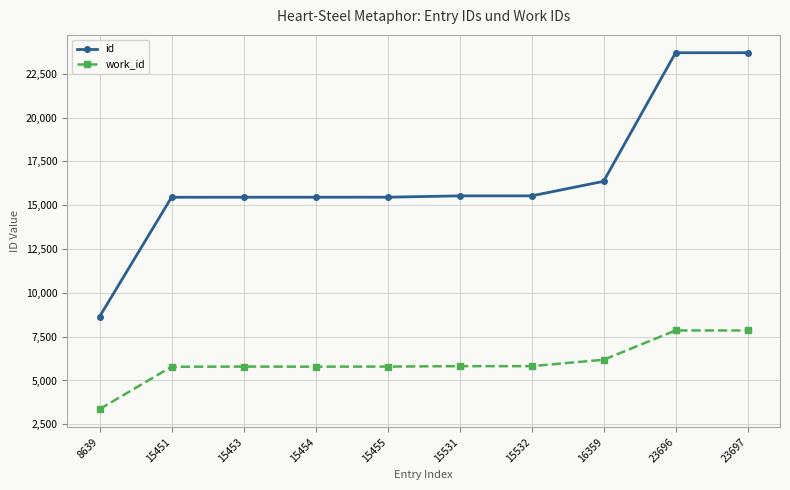

True or false: work_id has more than 0 points higher than both neighbors.

True